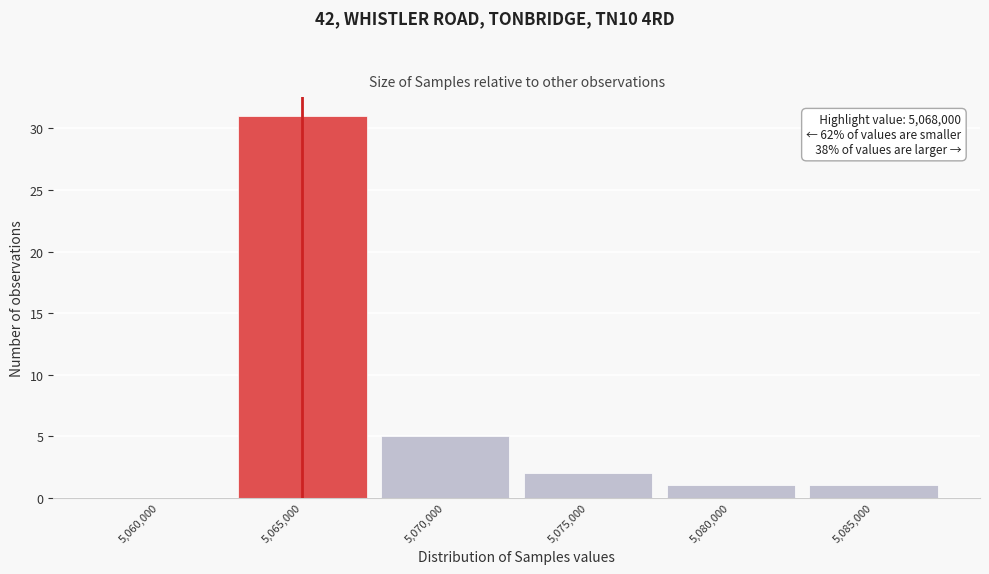

Reading right to left, extract all data points from this chart.

5,085,000=1	5,080,000=1	5,075,000=2	5,070,000=5	5,065,000=31	5,060,000=0